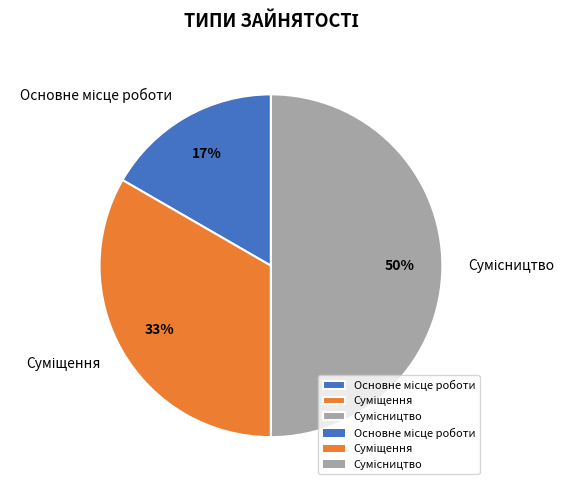

To the nearest percent, what is the difference between the largest and smallest slice percentages?

33%